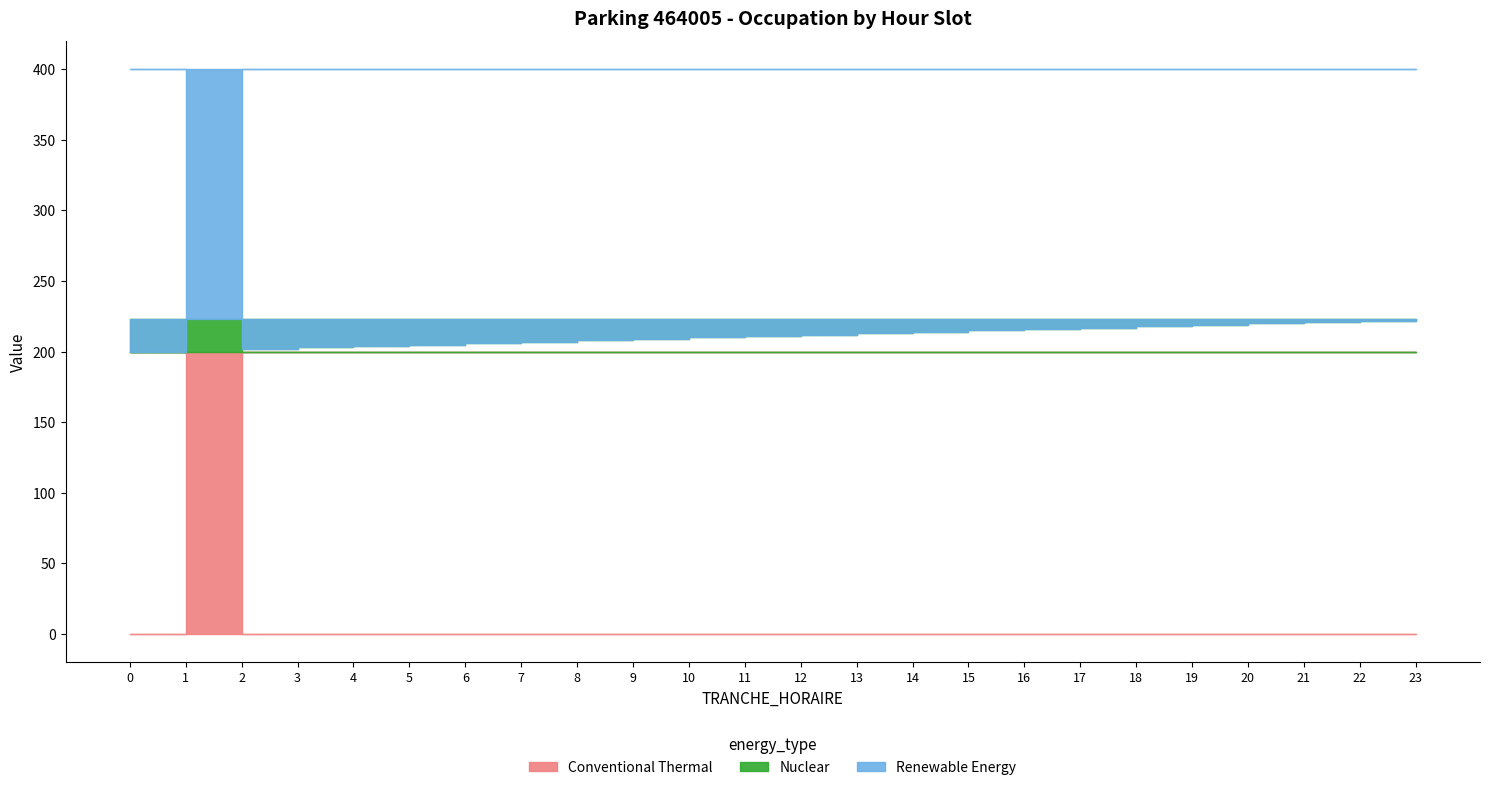

True or false: NB_HORAIRE and TRANCHE_HORAIRE cross at least once.

False